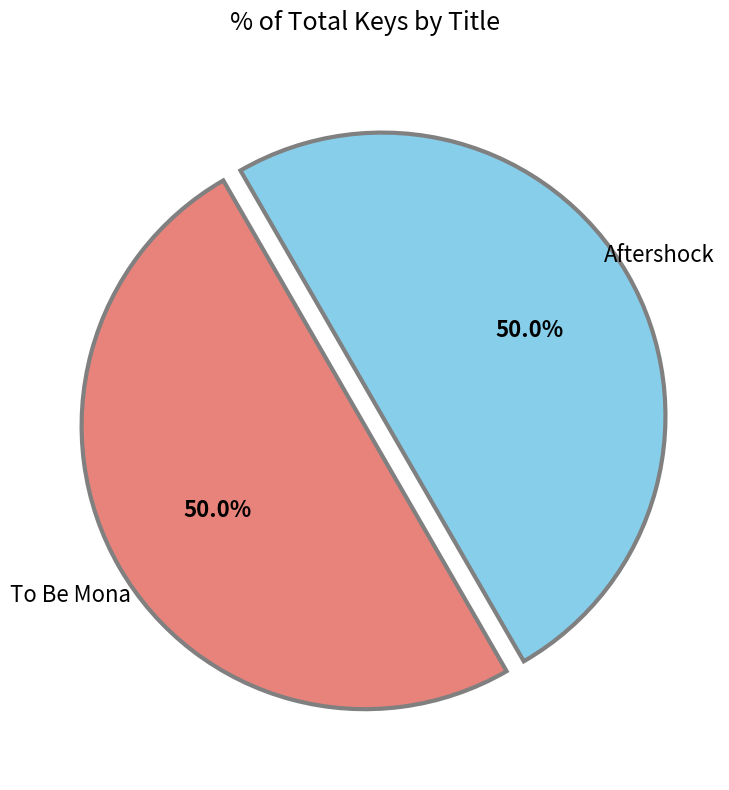

How many slices are in this pie chart?

2